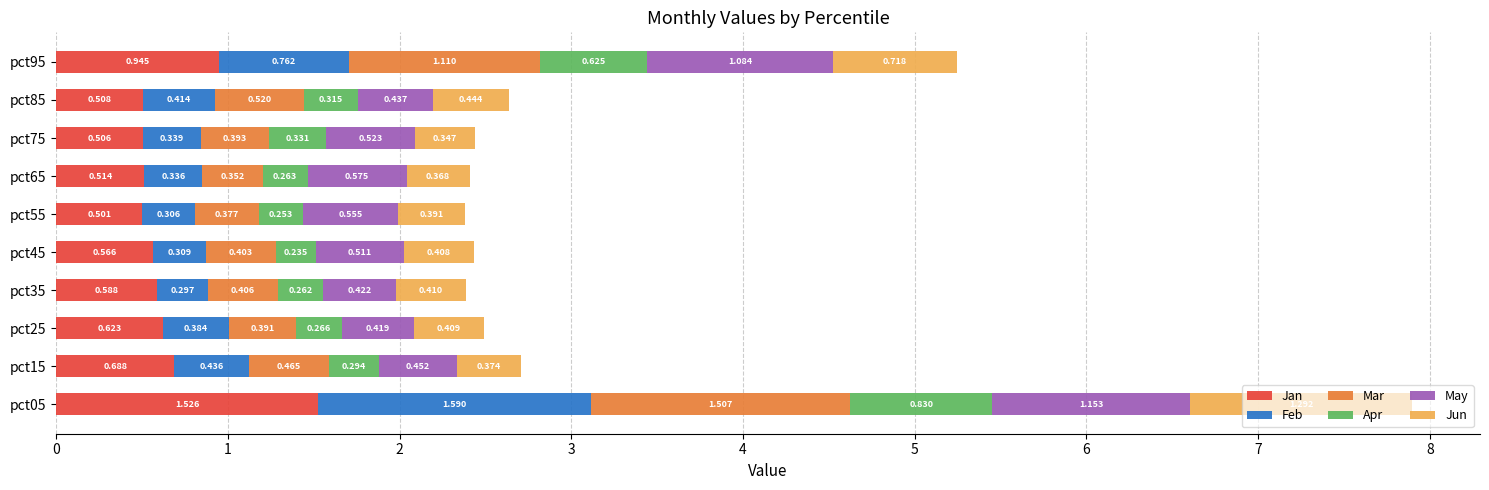

Reading left to right, list all the values displayed in this chart.

Jan: 1.5	0.7	0.6	0.6	0.6	0.5	0.5	0.5	0.5	0.9
Feb: 1.6	0.4	0.4	0.3	0.3	0.3	0.3	0.3	0.4	0.8
Mar: 1.5	0.5	0.4	0.4	0.4	0.4	0.4	0.4	0.5	1.1
Apr: 0.8	0.3	0.3	0.3	0.2	0.3	0.3	0.3	0.3	0.6
May: 1.2	0.5	0.4	0.4	0.5	0.6	0.6	0.5	0.4	1.1
Jun: 1.3	0.4	0.4	0.4	0.4	0.4	0.4	0.3	0.4	0.7